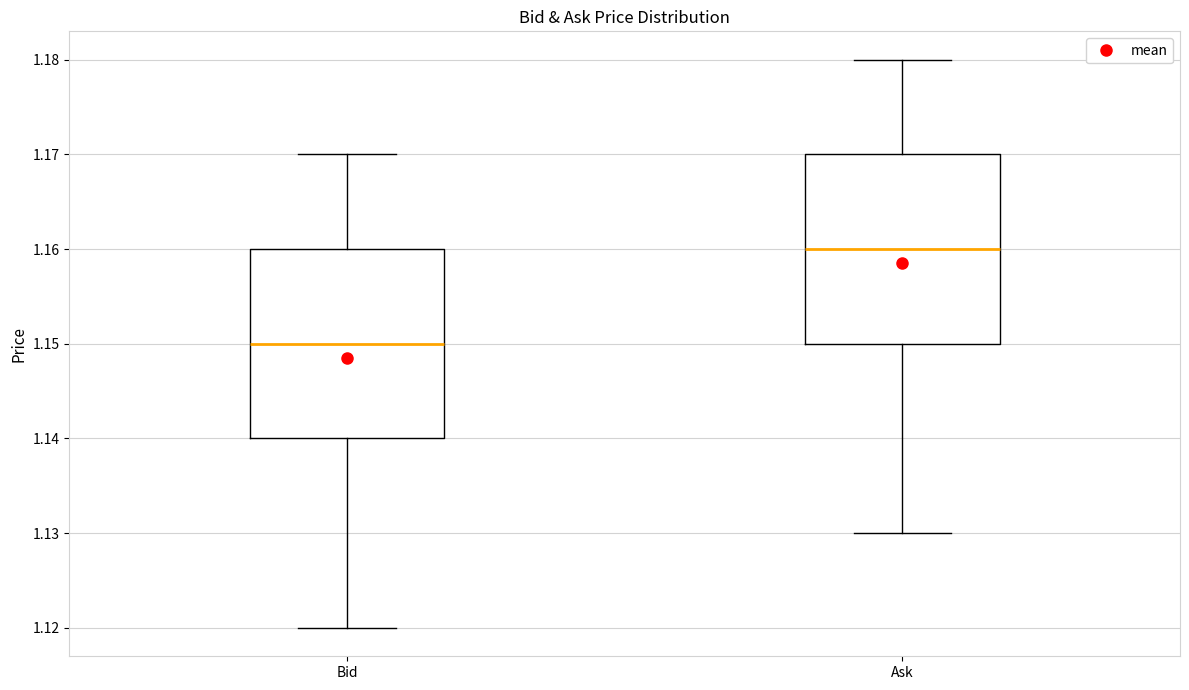

Which box's median line is the highest?

Ask